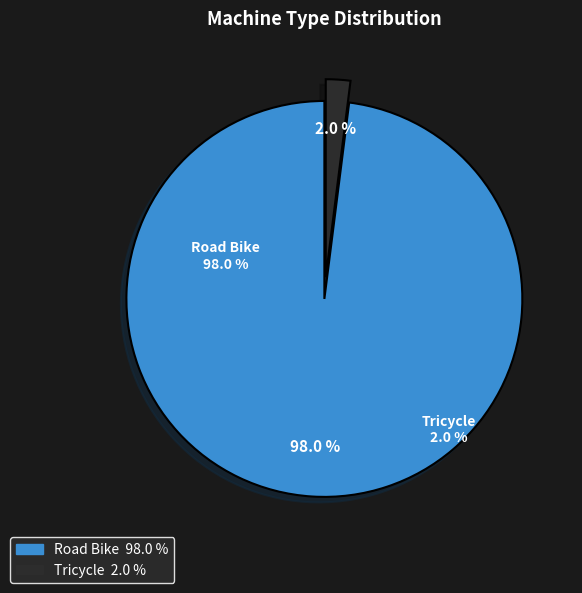

To the nearest percent, what is the average slice percentage?

50%